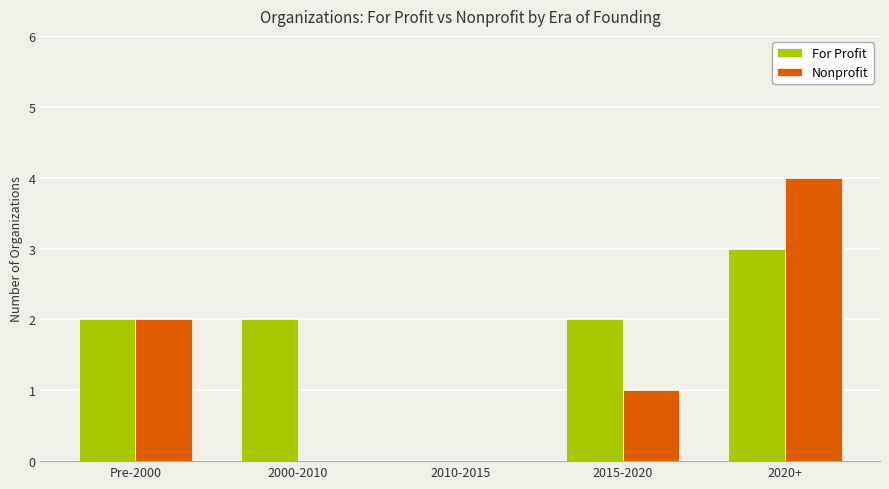

Reading left to right, transcribe all the data shown in this chart.

For Profit: 2	2	0	2	3
Nonprofit: 2	0	0	1	4